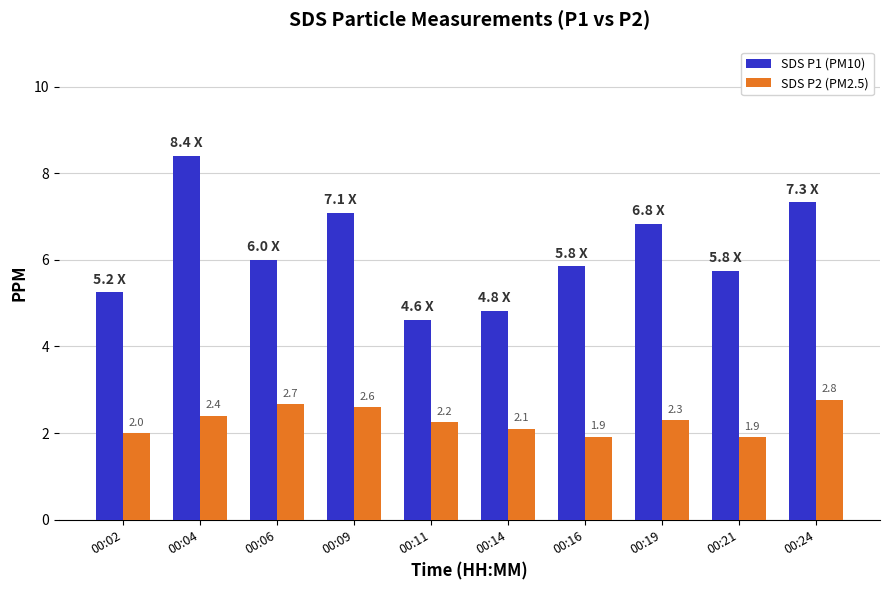

What is the maximum value shown in the chart?

8.4